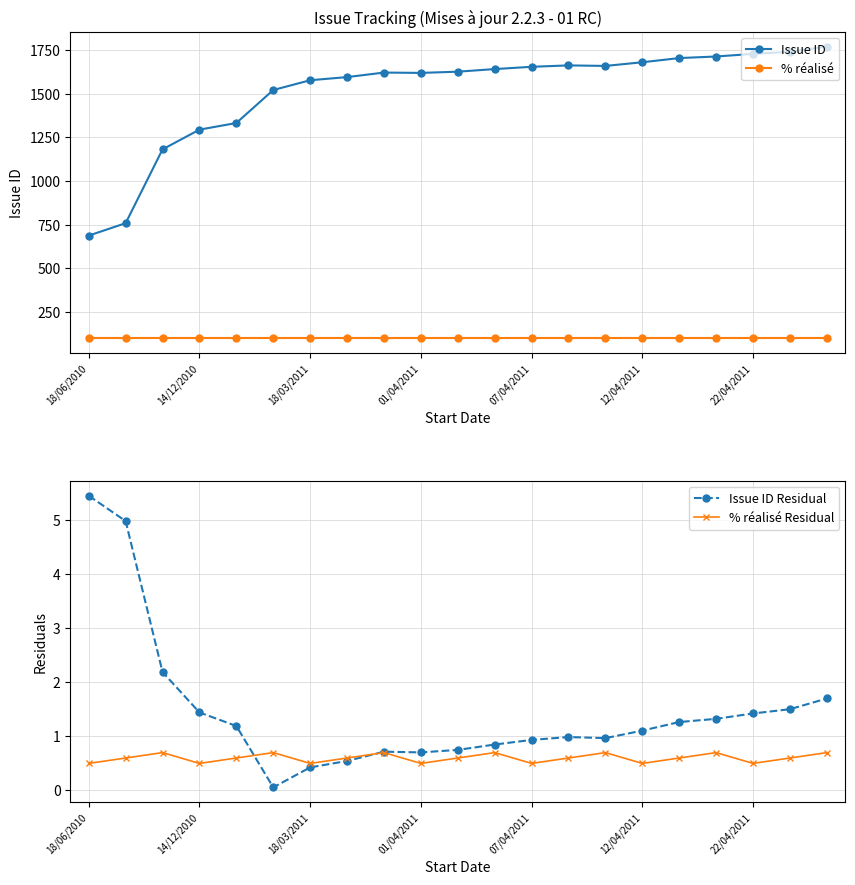

The value of % réalisé at 18/06/2010 is 100. True or false?

True